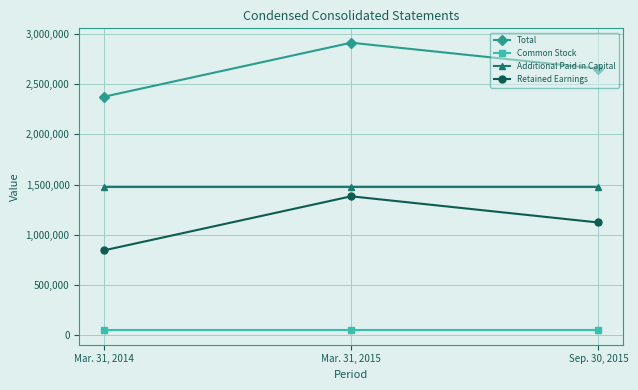

What is the greatest value displayed?

2911148